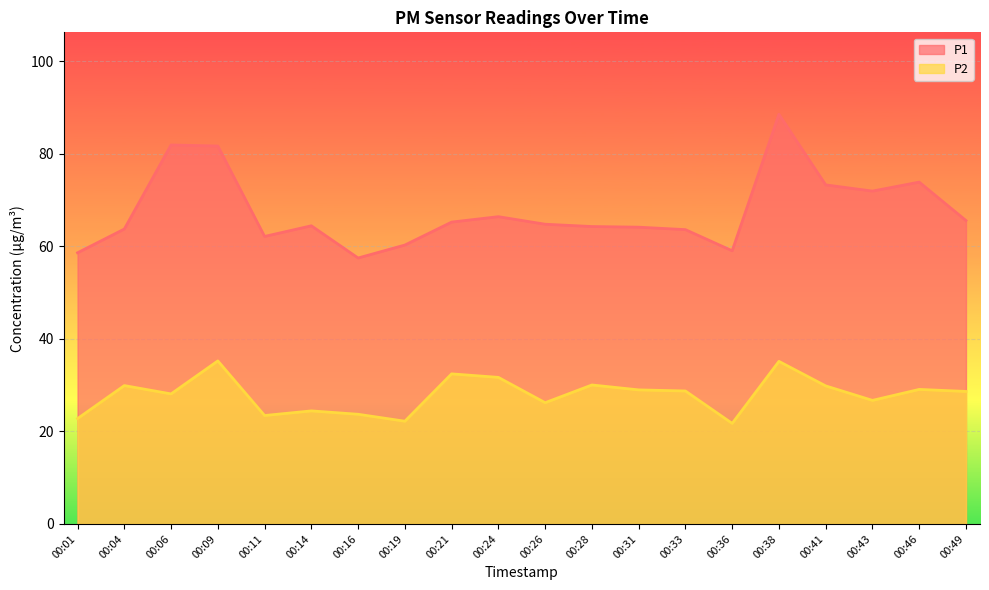

At which category does the chart reach its peak across all series?

00:38